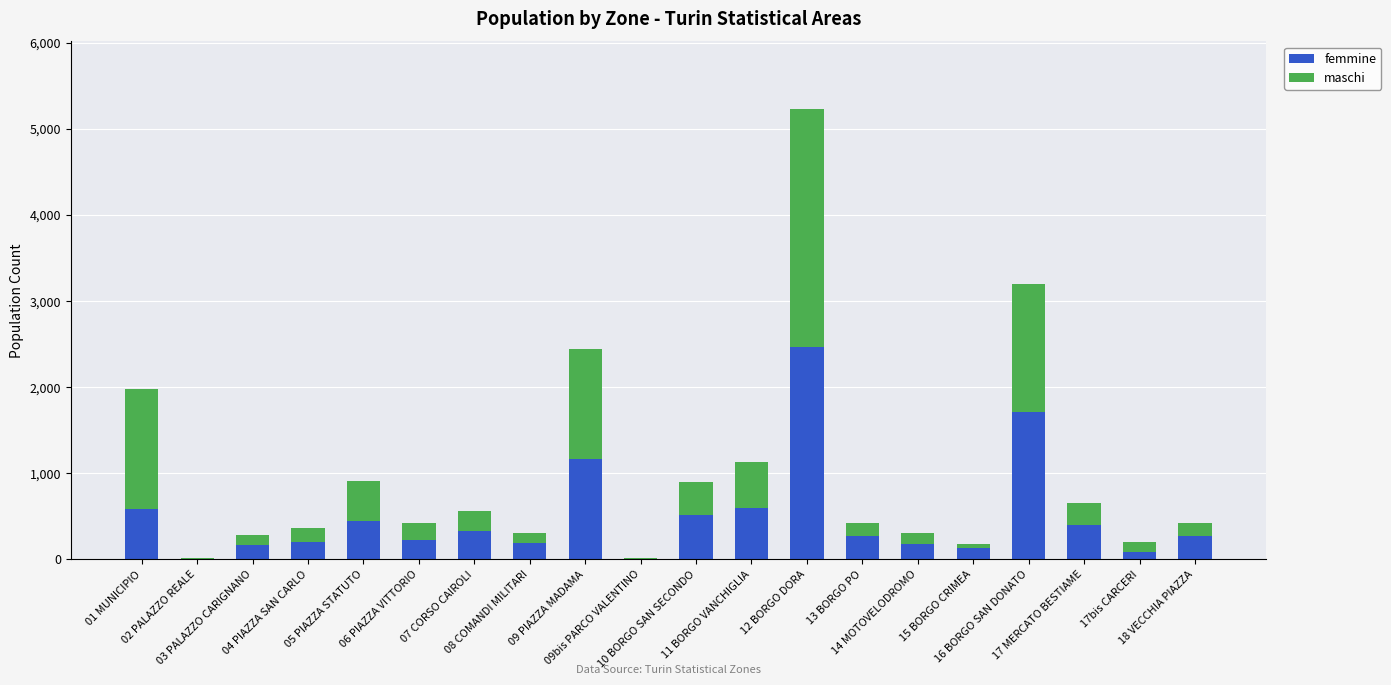

What is the approximate value of femmine at 08 COMANDI MILITARI, to the nearest 10?

190